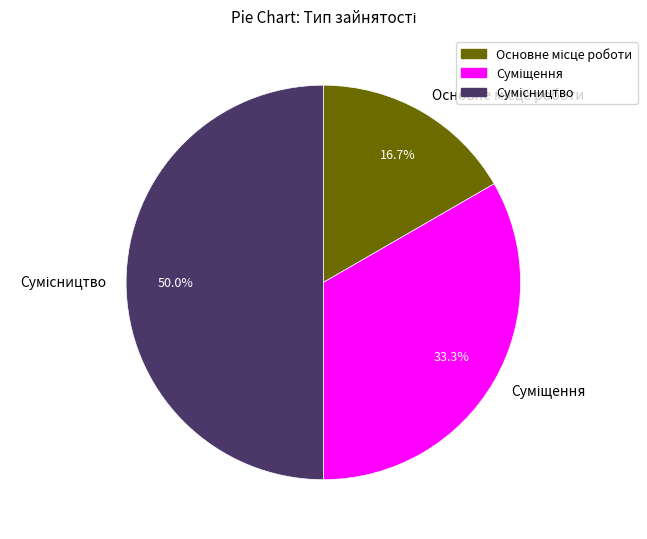

How many segments does this pie chart have?

3